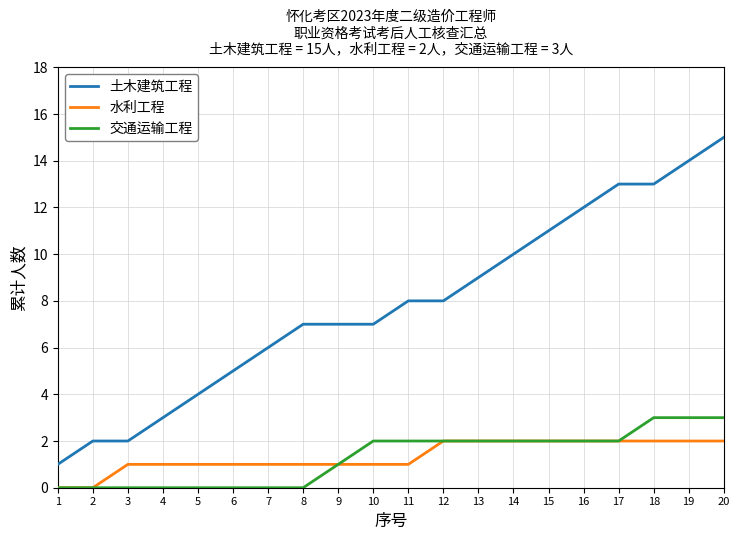

At 11, list the series in order from largest to smallest.

土木建筑工程, 交通运输工程, 水利工程